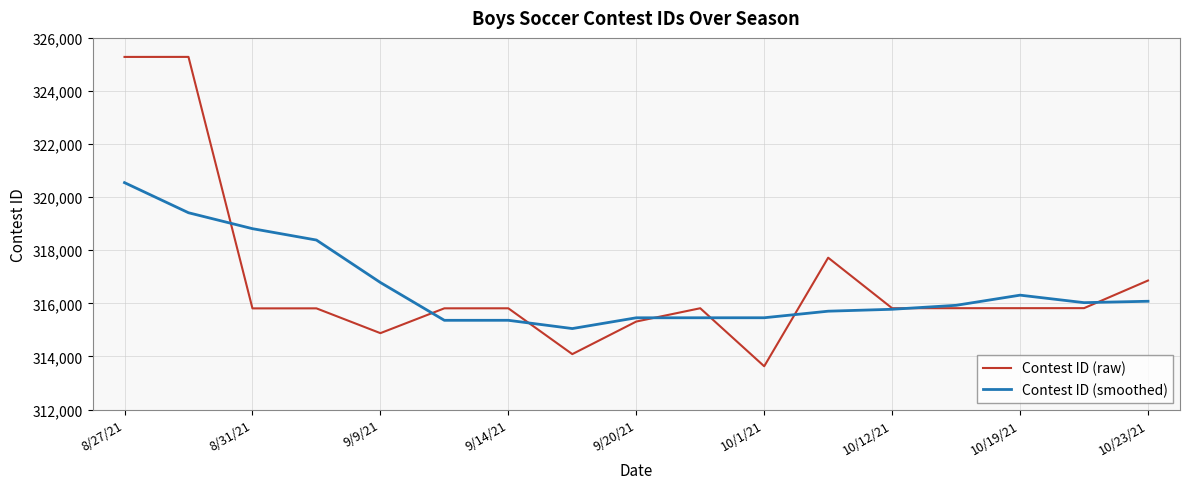

What are all the series names shown in the legend?

Contest ID (raw), Contest ID (smoothed)